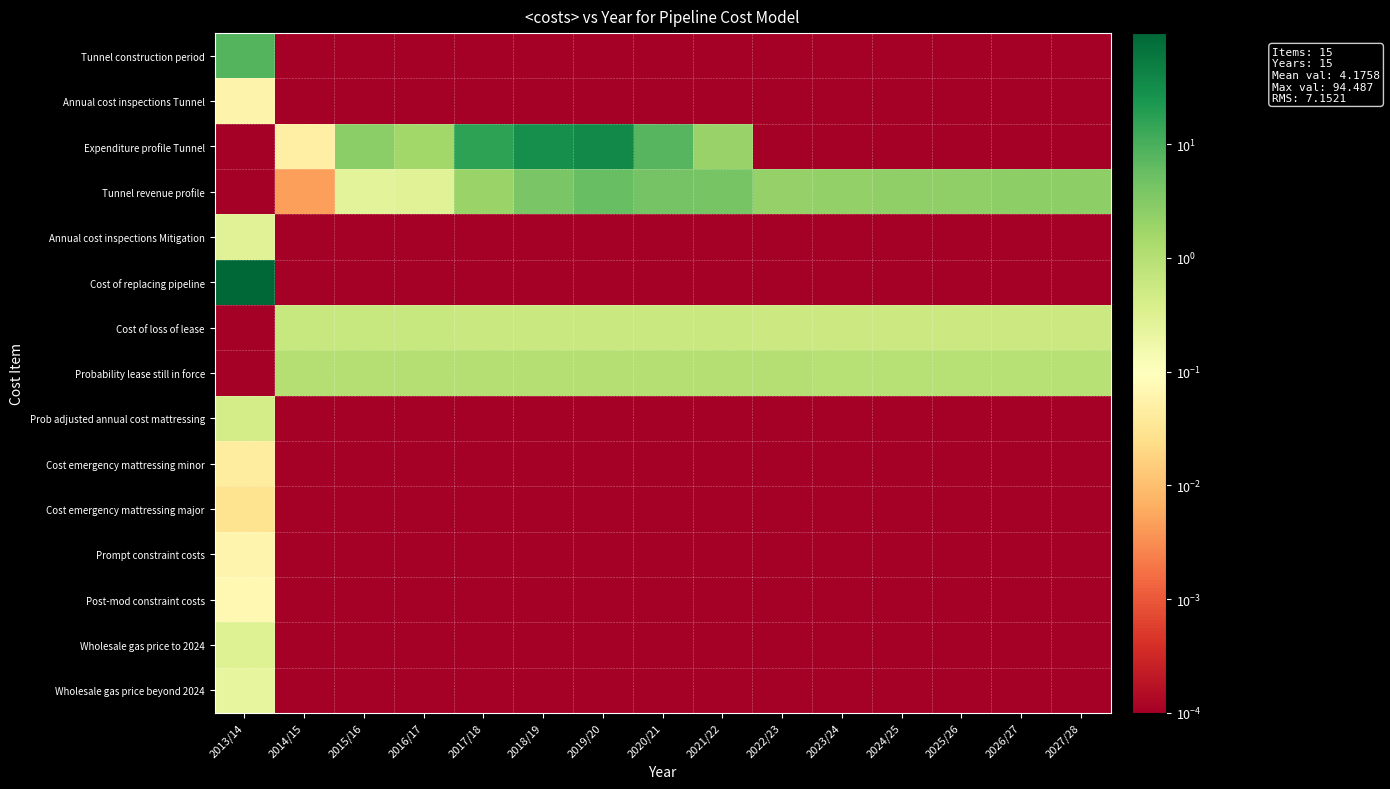

How many data points does each series have?

15